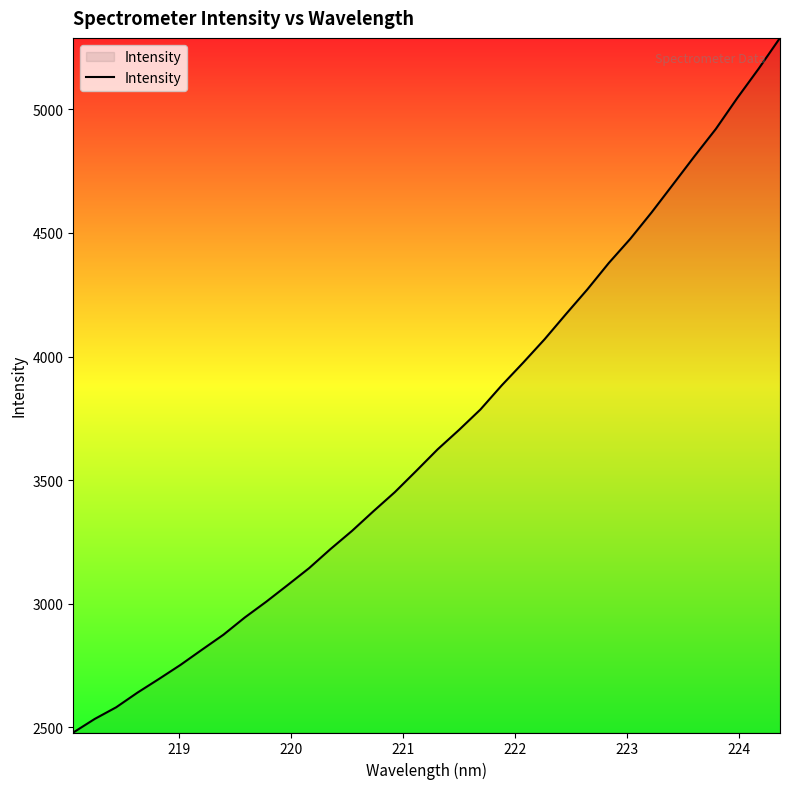

What is the smallest value displayed?

2478.3